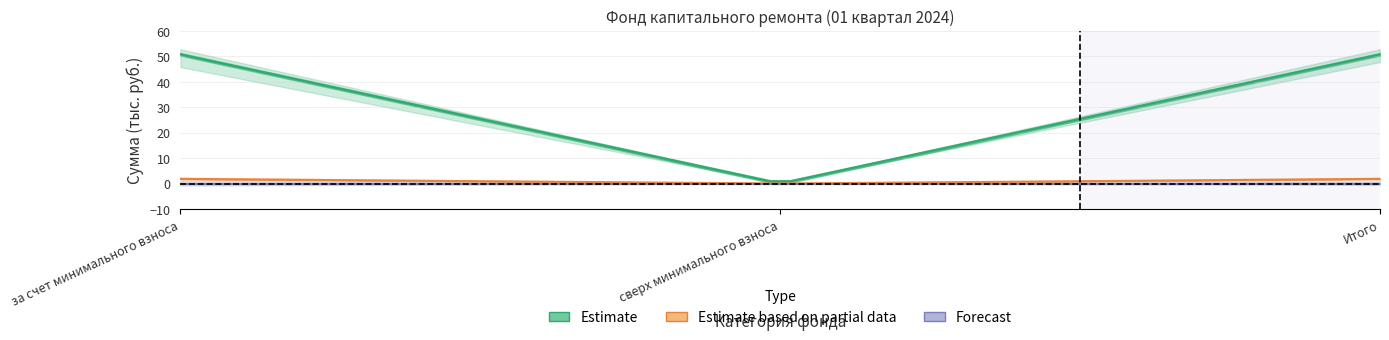

What is the label of the 3rd point from the left?

Итого